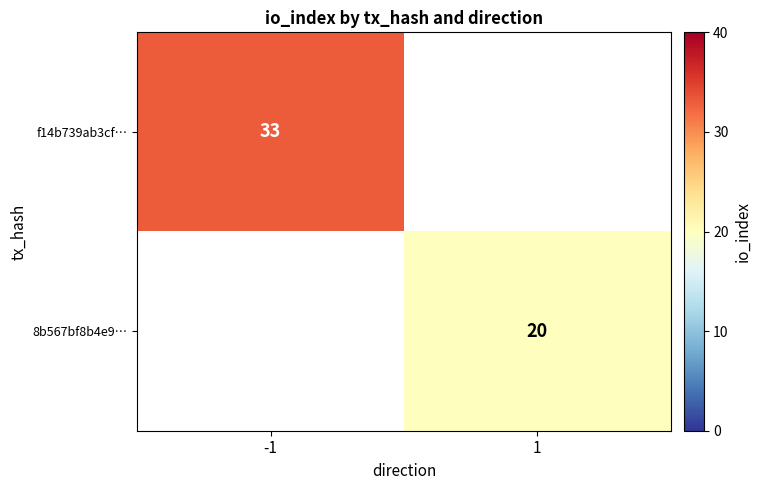

The value of f14b739ab3cf… at -1 is 21. True or false?

False